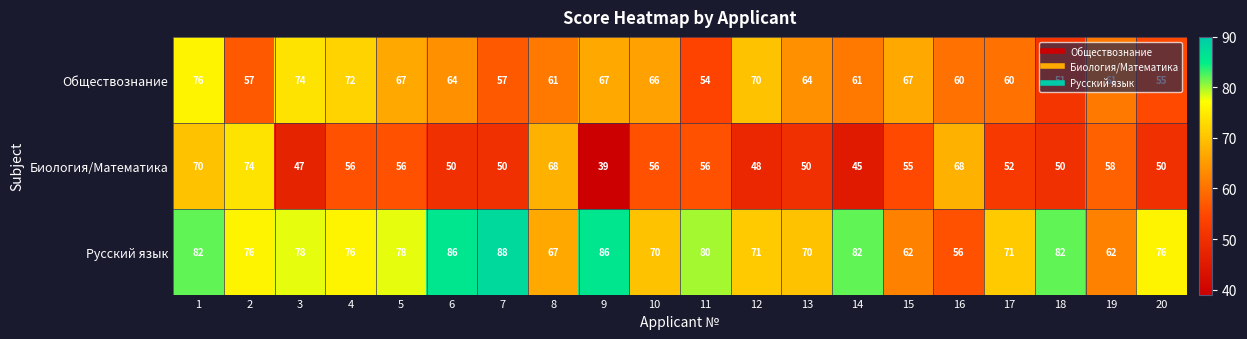

What is the sum of the Русский язык values at 10 and 15?

132